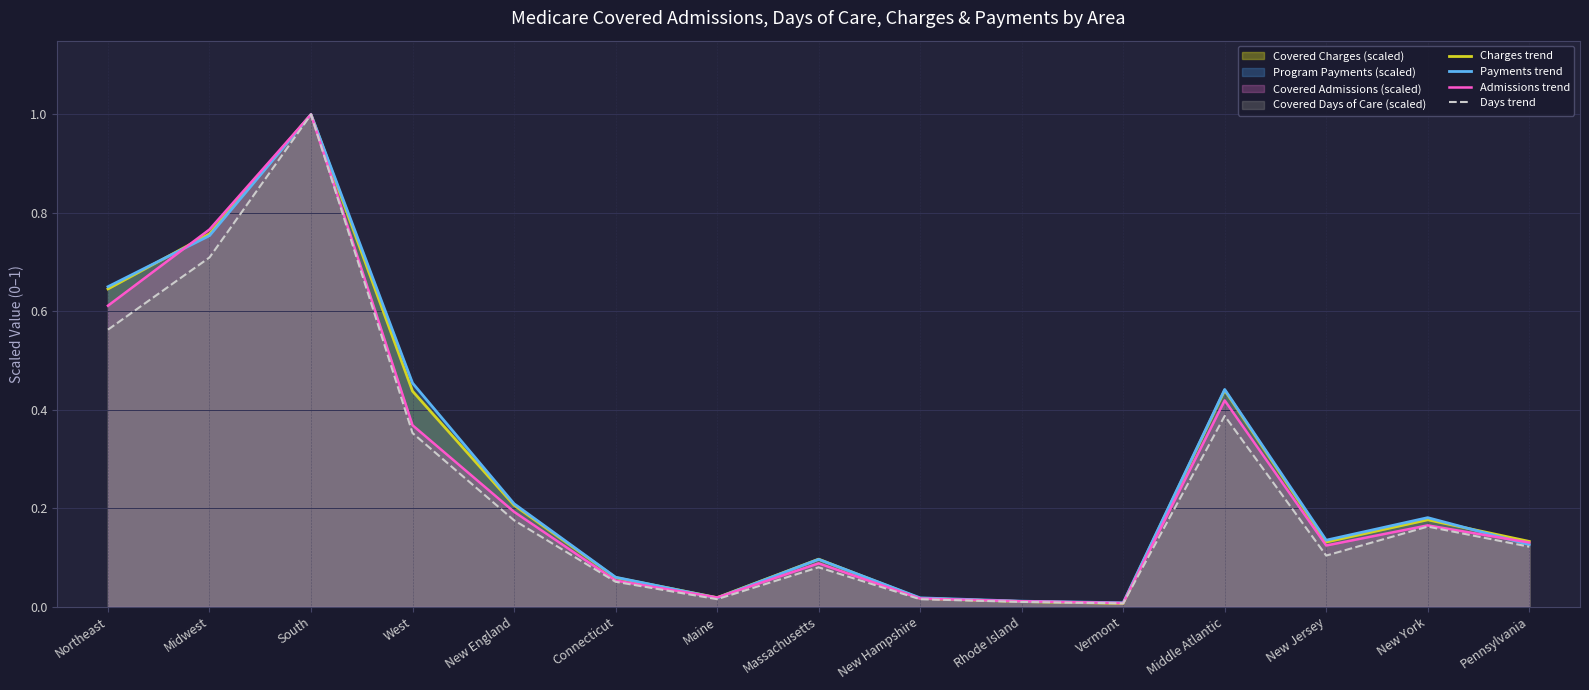

At which label does Payments trend reach its peak?

South